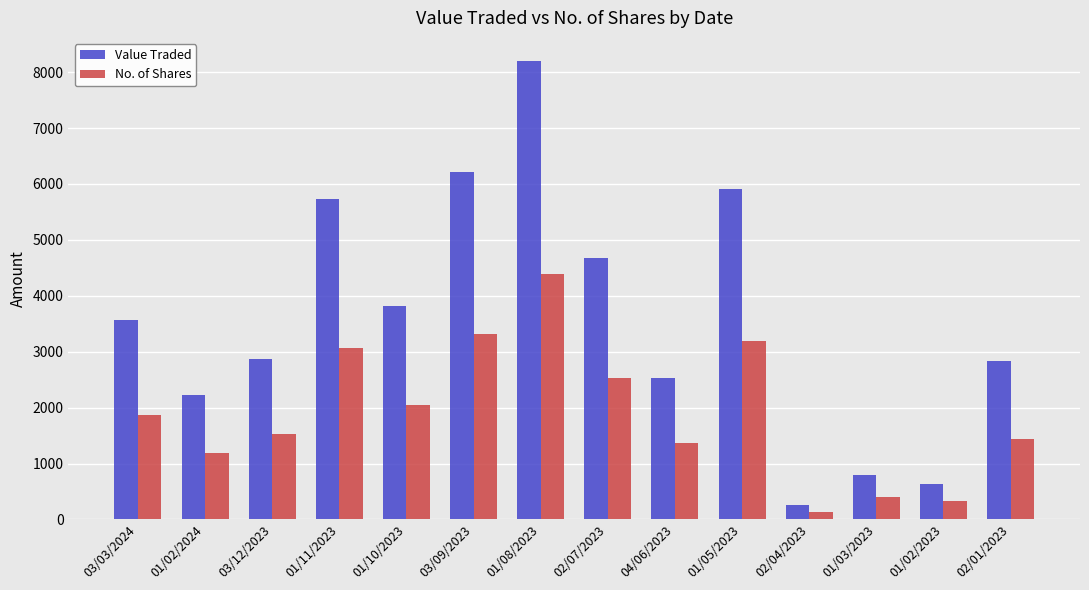

Is the value of No. of Shares at 03/12/2023 greater than the value of Value Traded at 02/01/2023?

No